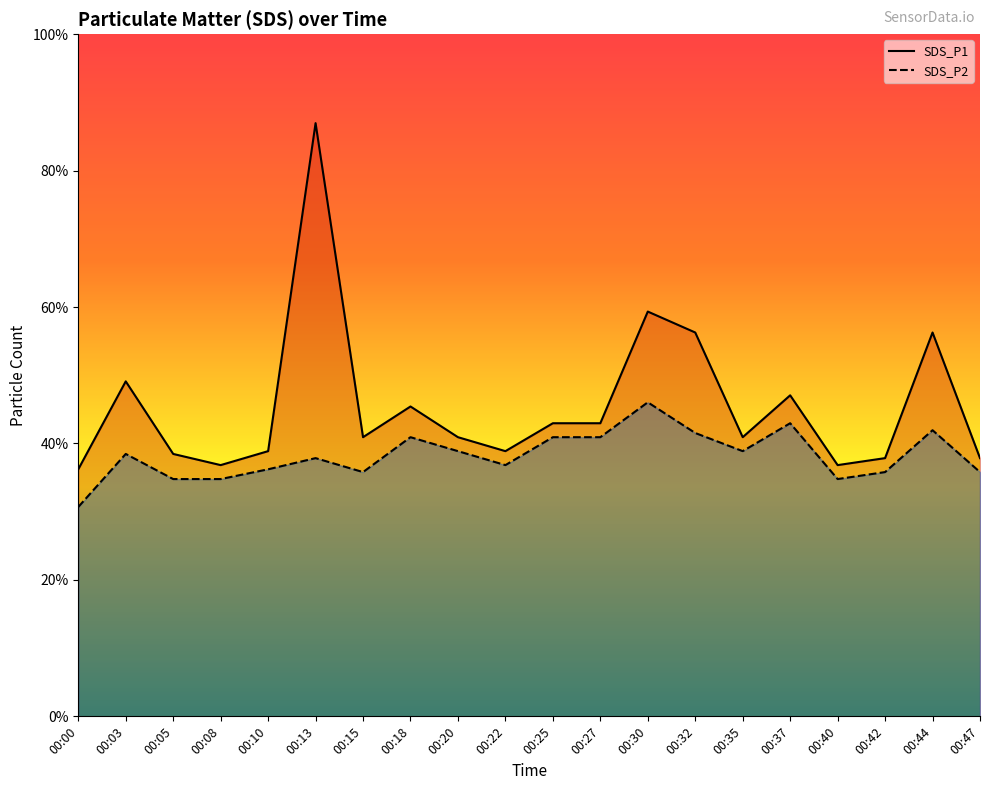

At which category is the sum across all series the highest?

00:13